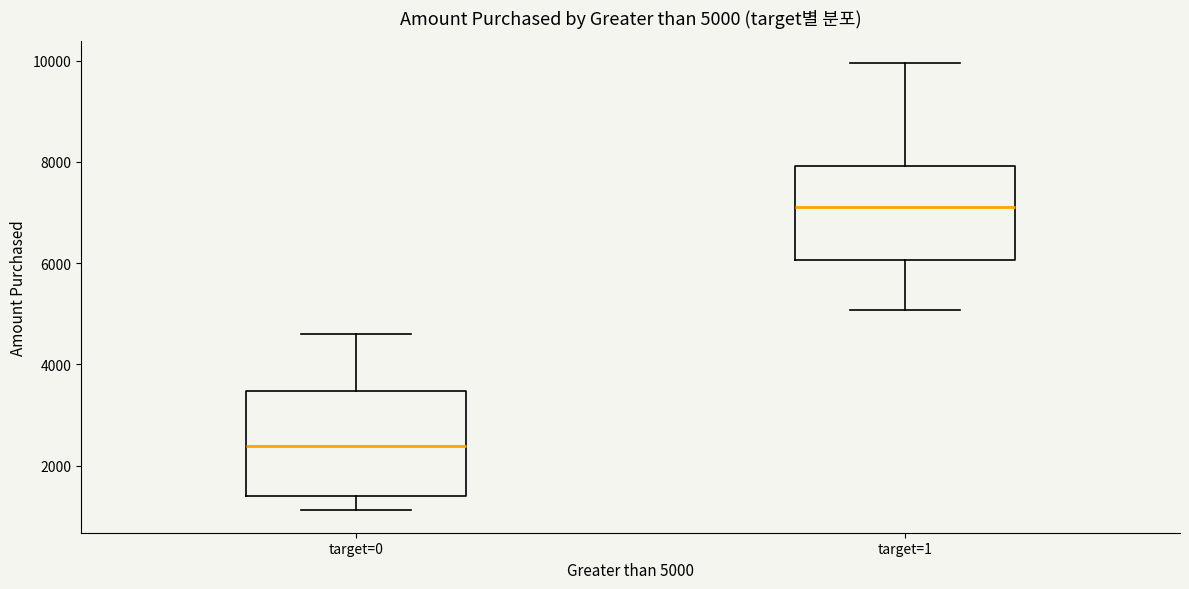

Which box has the highest median line?

target=1